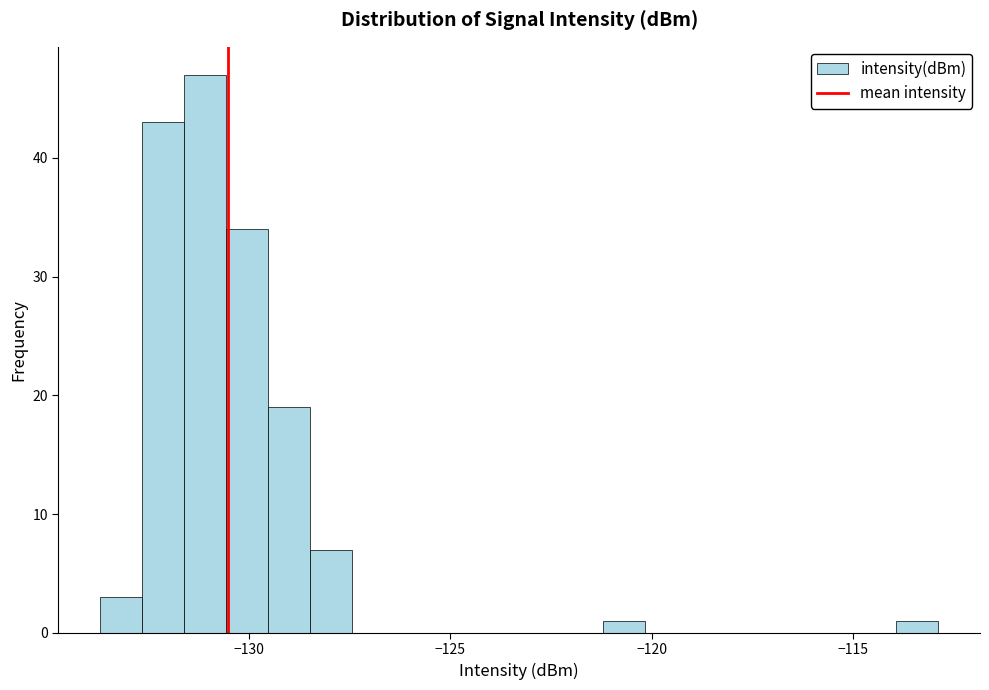

Around what value on the x-axis is the tallest bar? Give the approximate position of its centre, as read against the axis.

-131.0